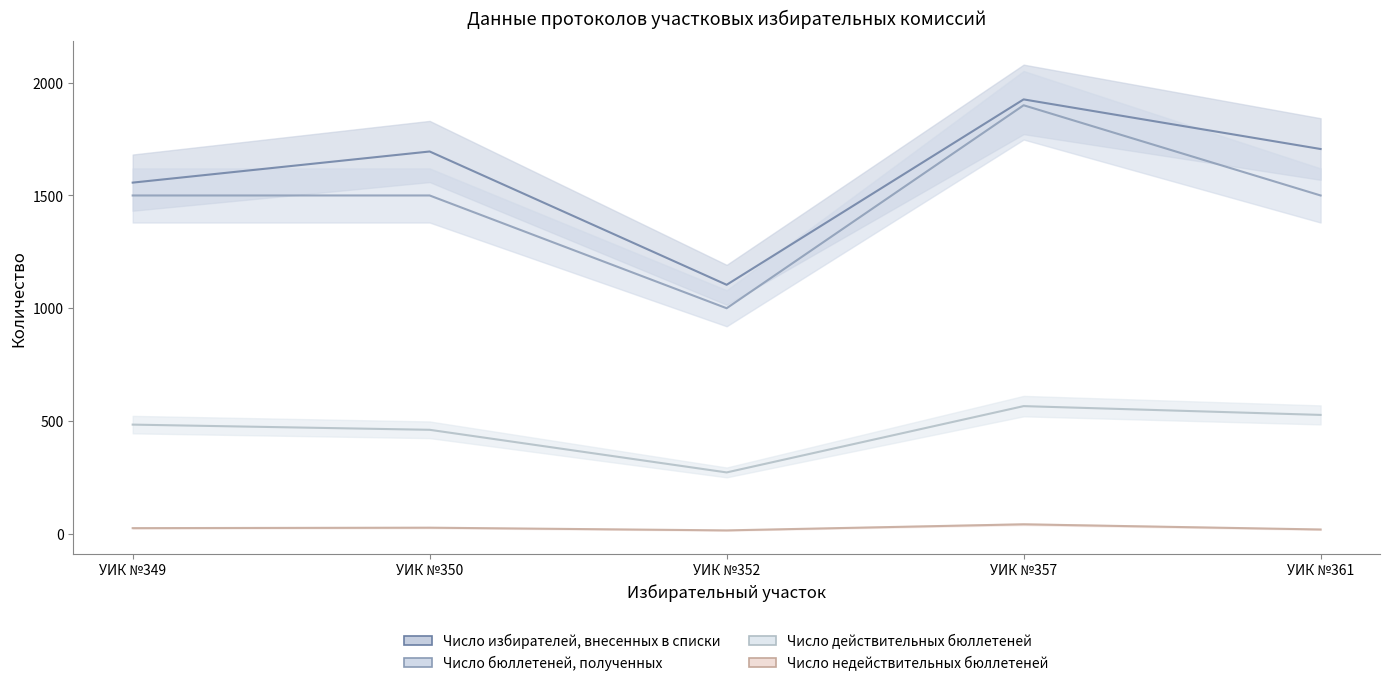

The value of Число бюллетеней, полученных at УИК №357 is 2989. True or false?

False